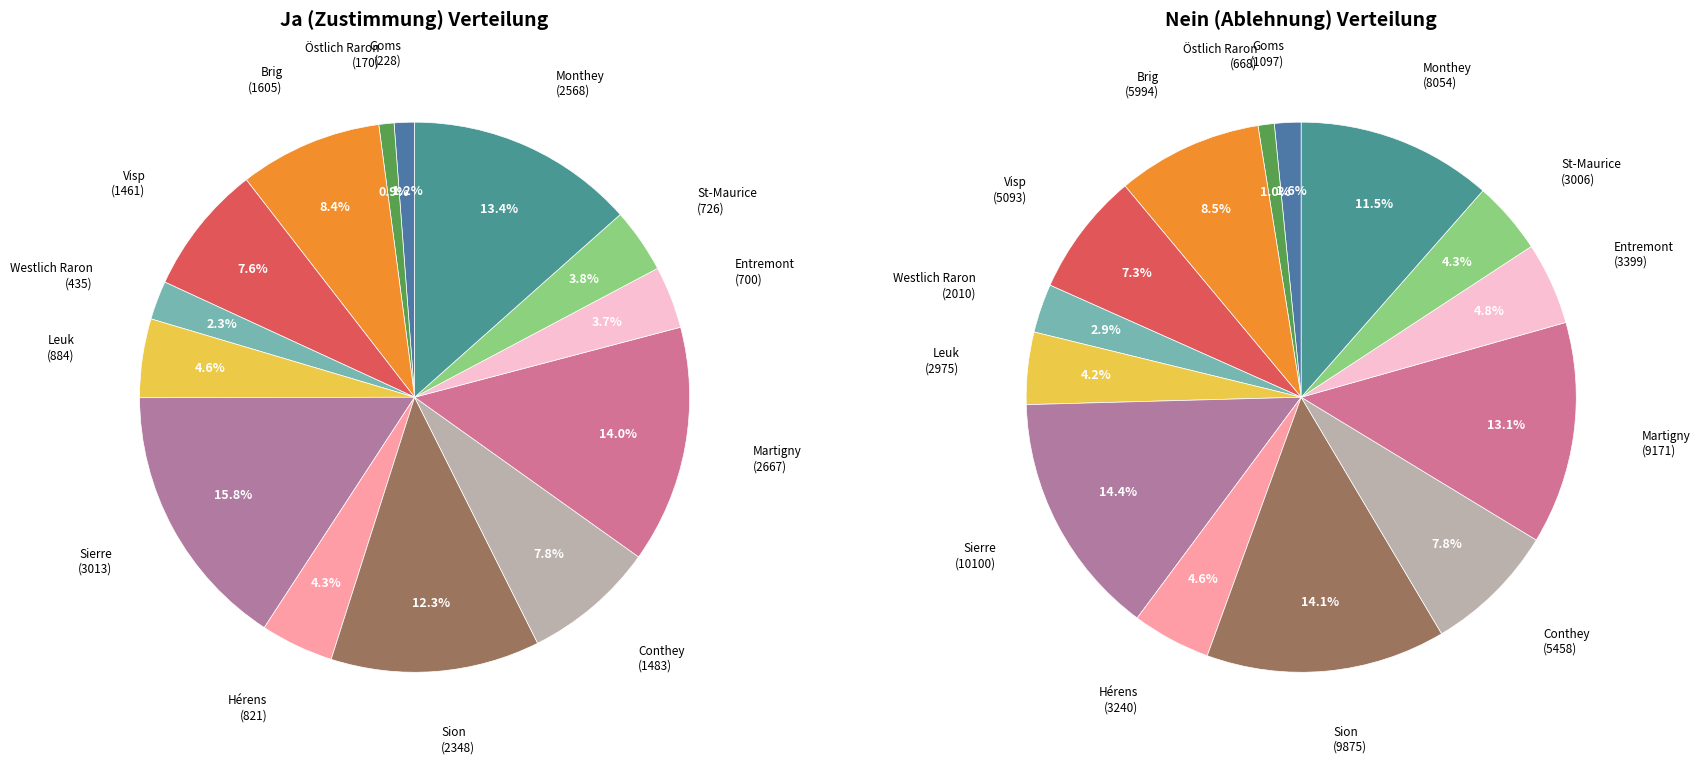

Which series has the widest spread of values?

Nein